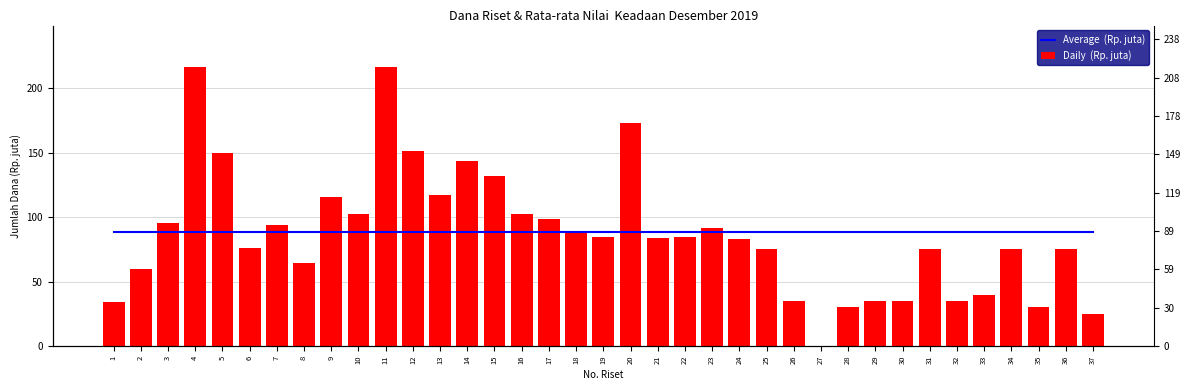

Are the bars grouped side by side (vs. stacked)?

Yes